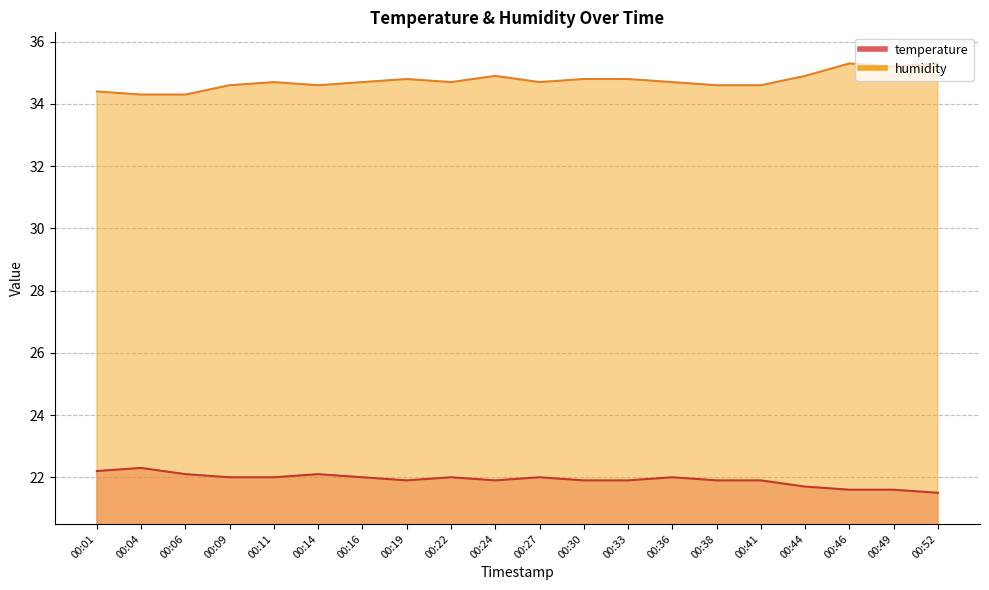

The temperature series shows 5.4 at 00:09. True or false?

False